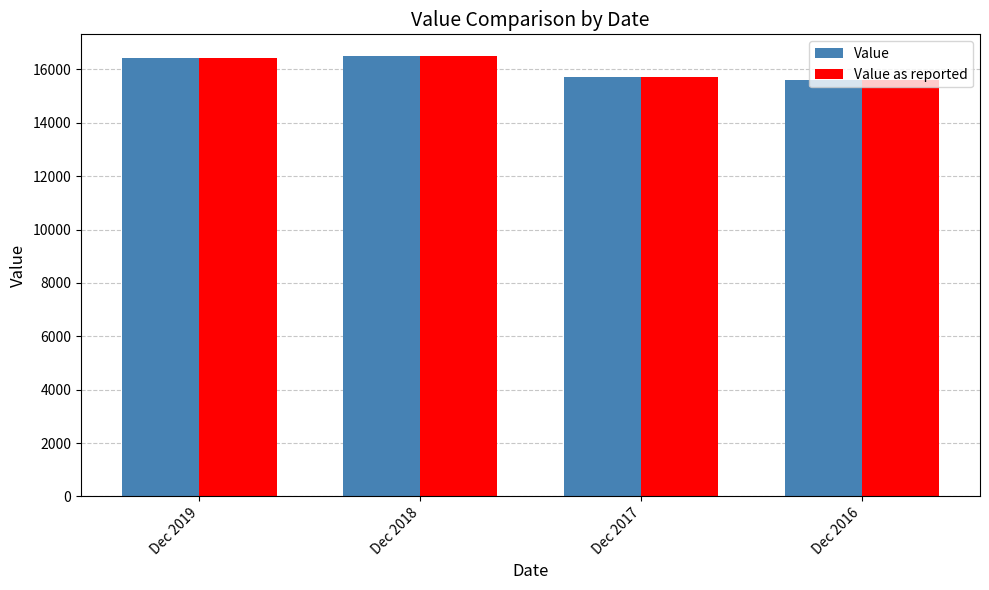

How many data points does each series have?

4